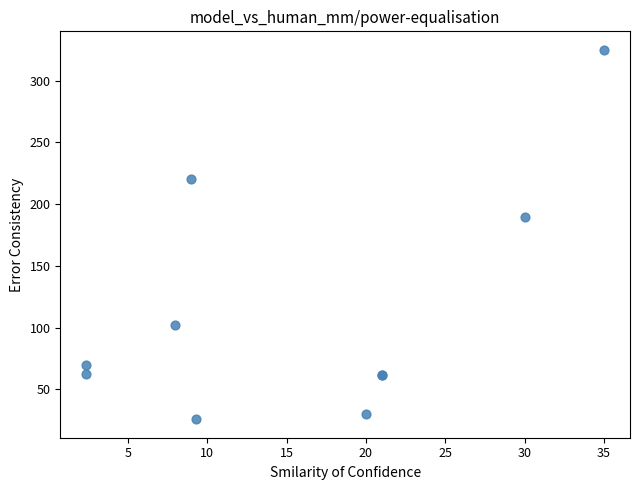

What Y value in the scatter plot is closest to 175?

190.0